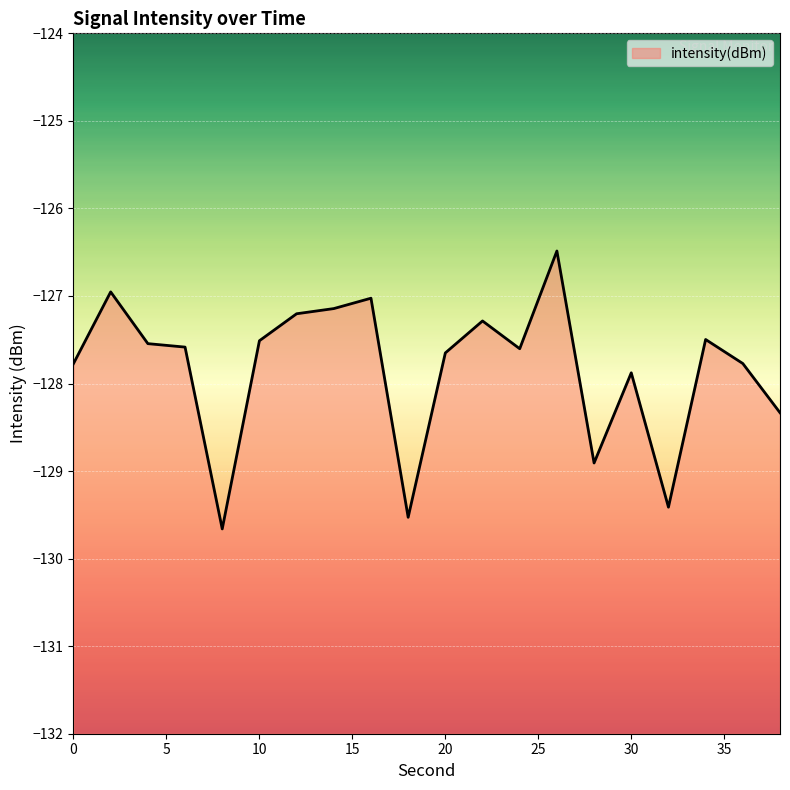

How many interior local peaks (higher than both neighbors) does the data have?

6